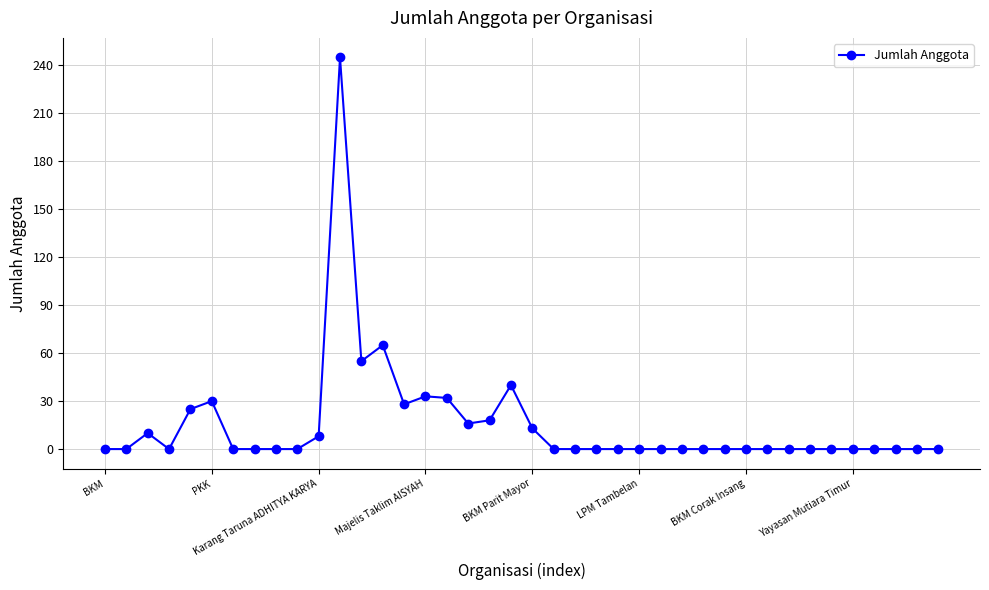

What is the greatest value displayed?

245